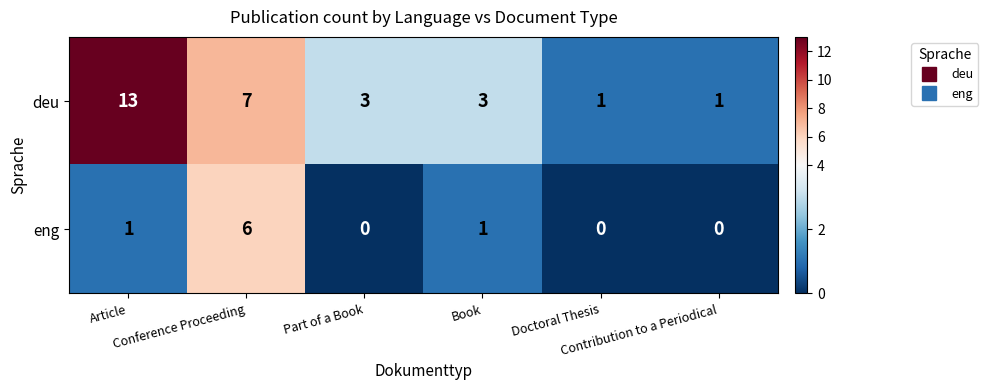

Rank the series by their maximum value, from lowest to highest.

eng, deu